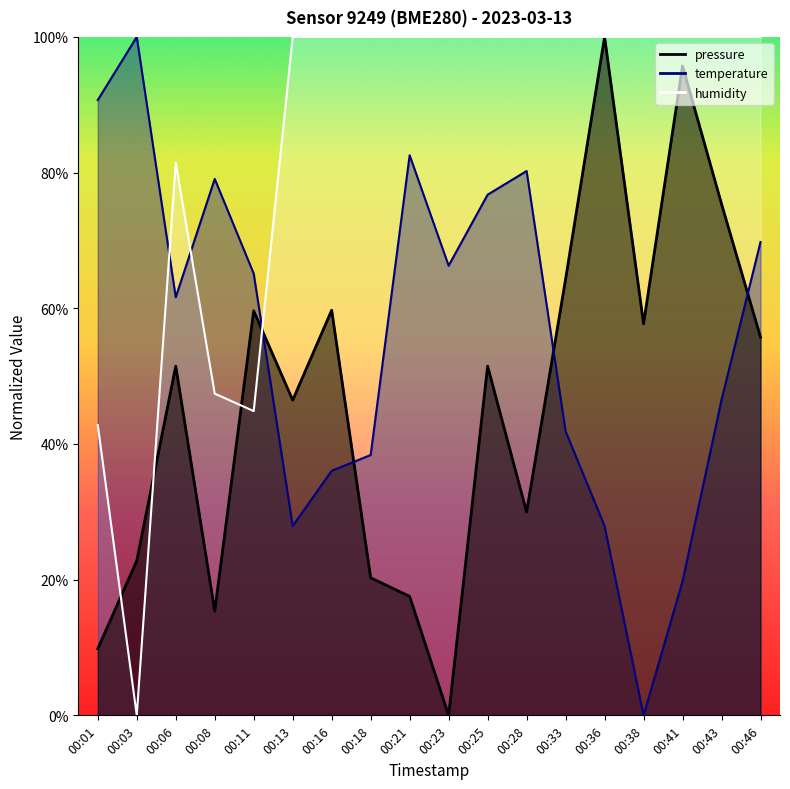

Rank the series by their maximum value, from highest to lowest.

pressure, temperature, humidity